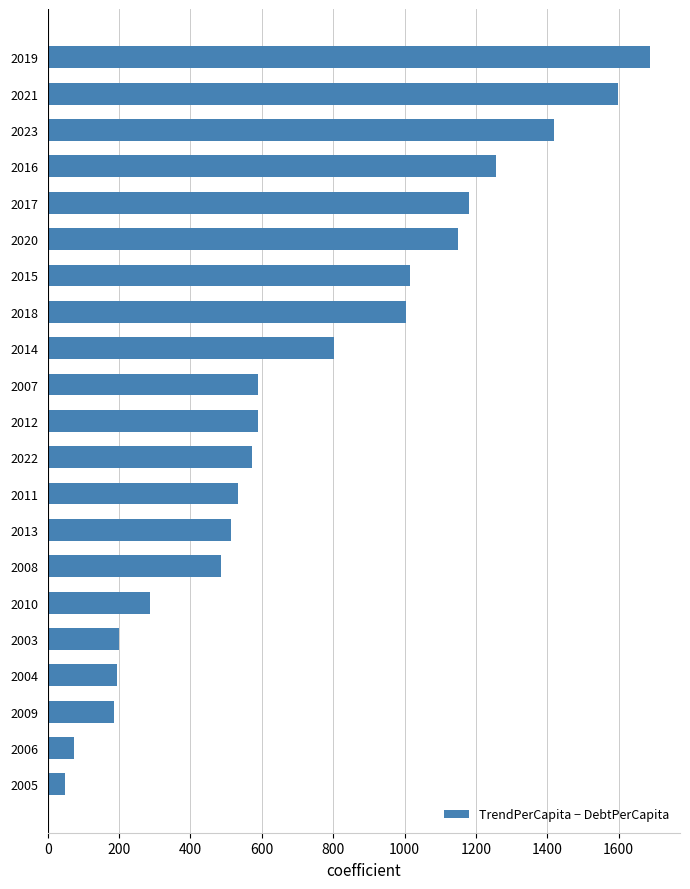

Approximately how many times larger is the value at 2013 compared to 2020?

0.4